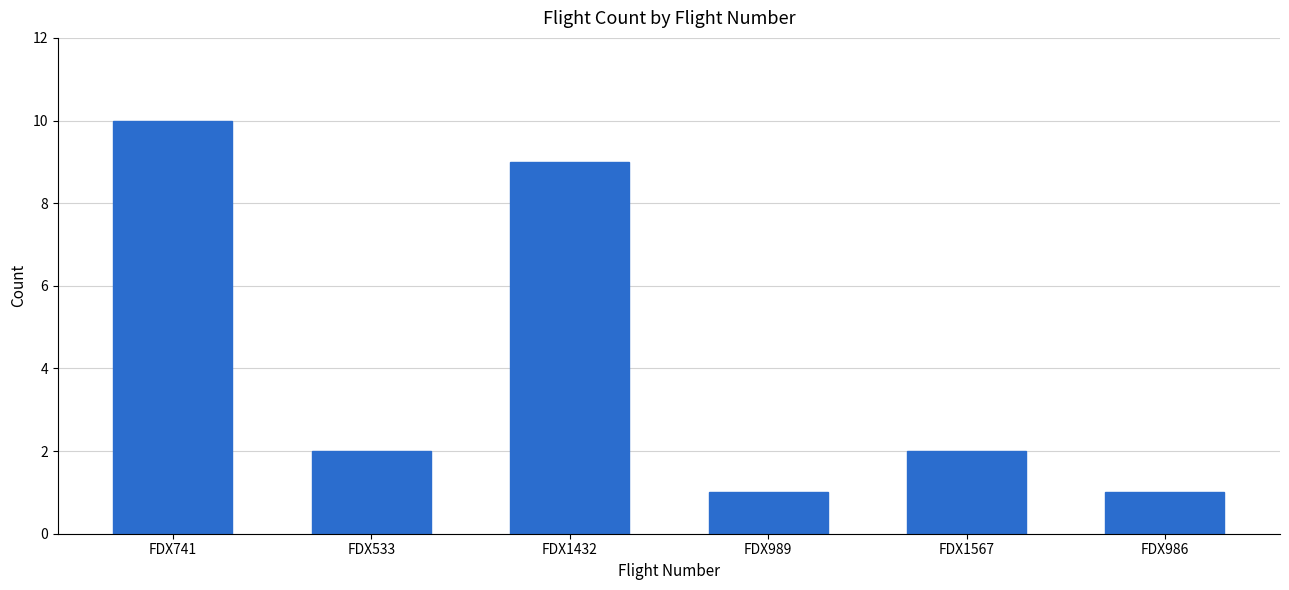

True or false: the data shows 9 at FDX1432.

True